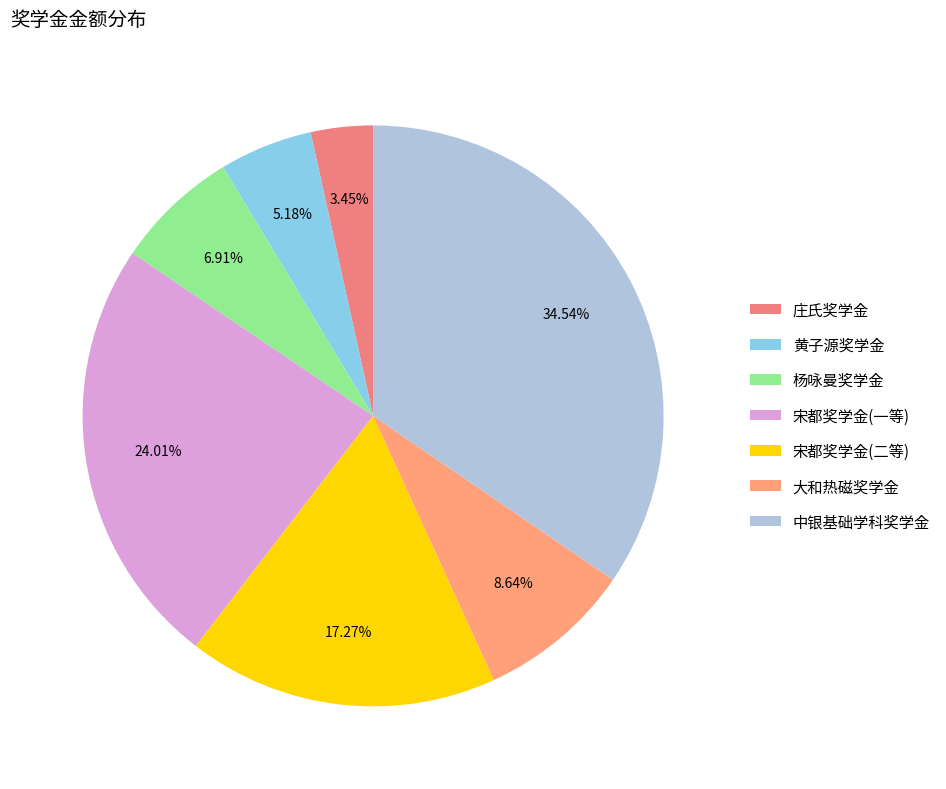

How many segments does this pie chart have?

7